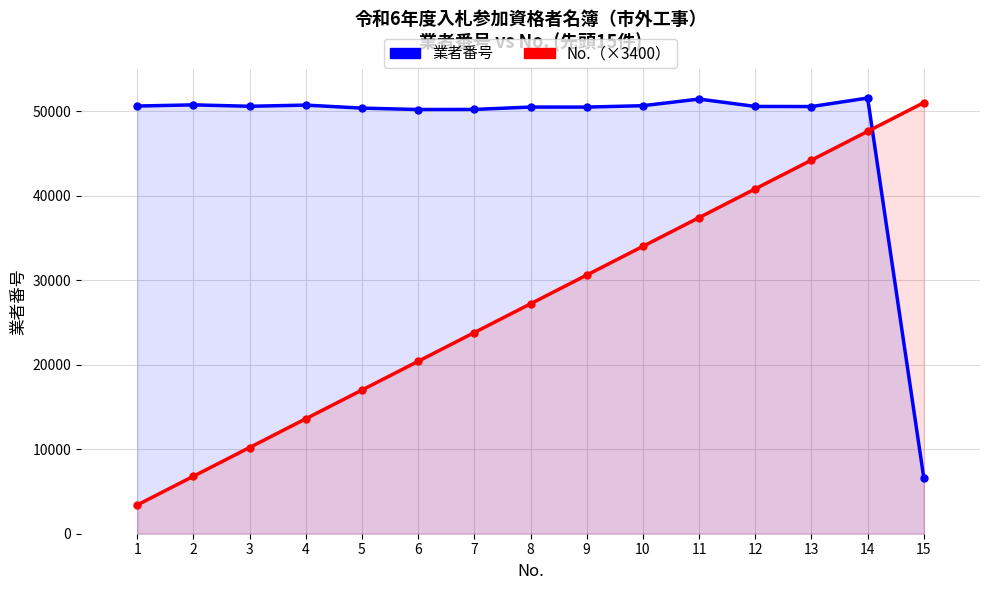

Reading left to right, list all the values displayed in this chart.

業者番号: 1=50597	2=50737	3=50569	4=50709	5=50351	6=50187	7=50197	8=50477	9=50472	10=50639	11=51423	12=50550	13=50537	14=51545	15=6596
No.（×3400）: 1=3400	2=6800	3=10200	4=13600	5=17000	6=20400	7=23800	8=27200	9=30600	10=34000	11=37400	12=40800	13=44200	14=47600	15=51000